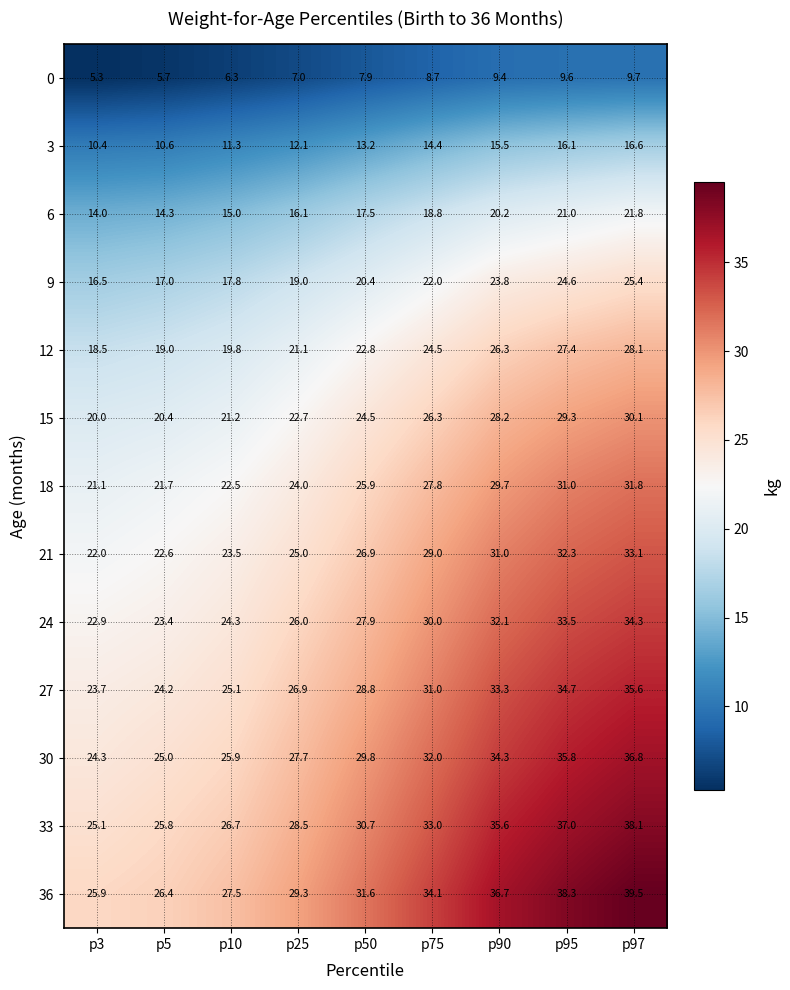

Which series changed the most between p5 and p90?

36